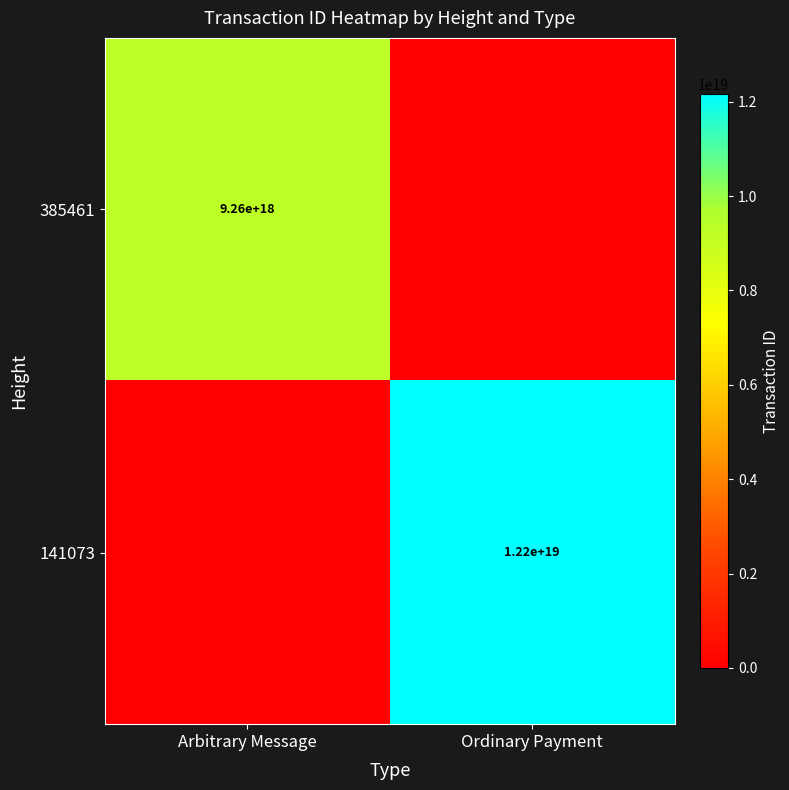

The value of 385461 at Arbitrary Message is 13931280637944901632. True or false?

False